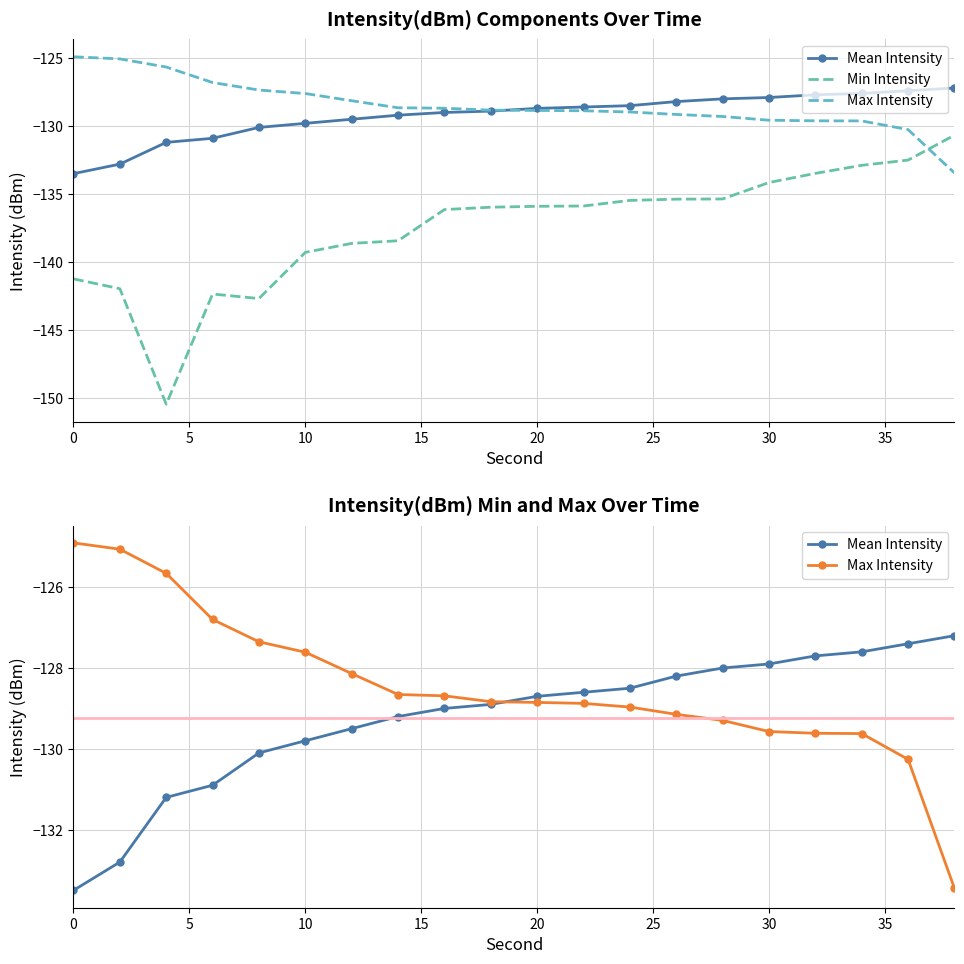

True or false: Max Intensity has more than 1 points higher than both neighbors.

False